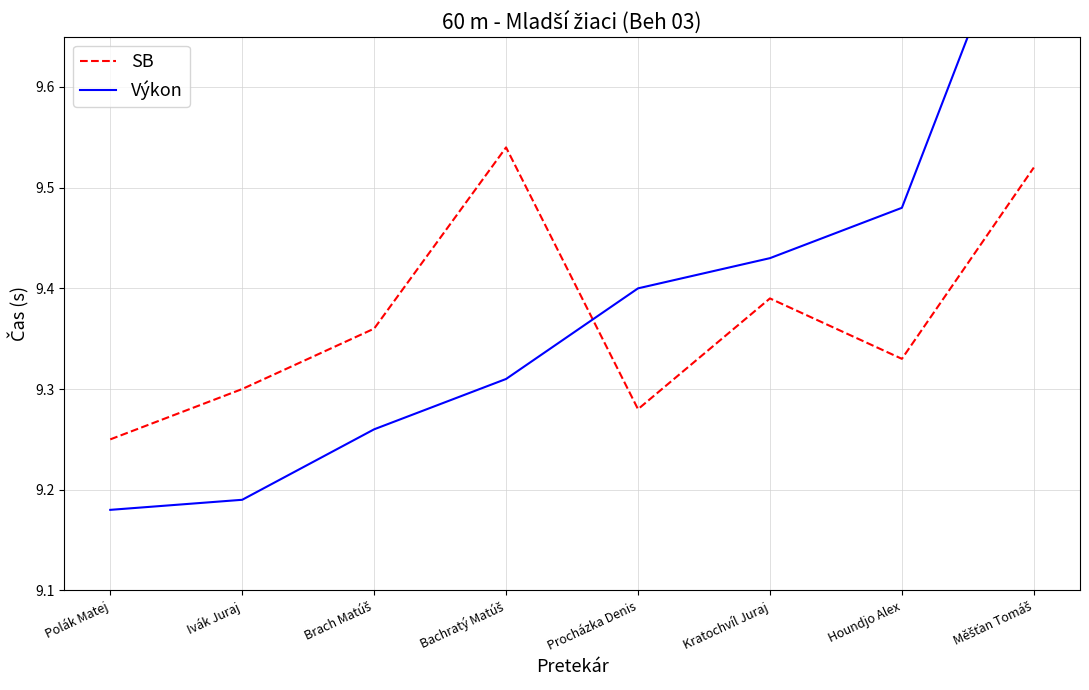

How many categories are shown in the chart?

8